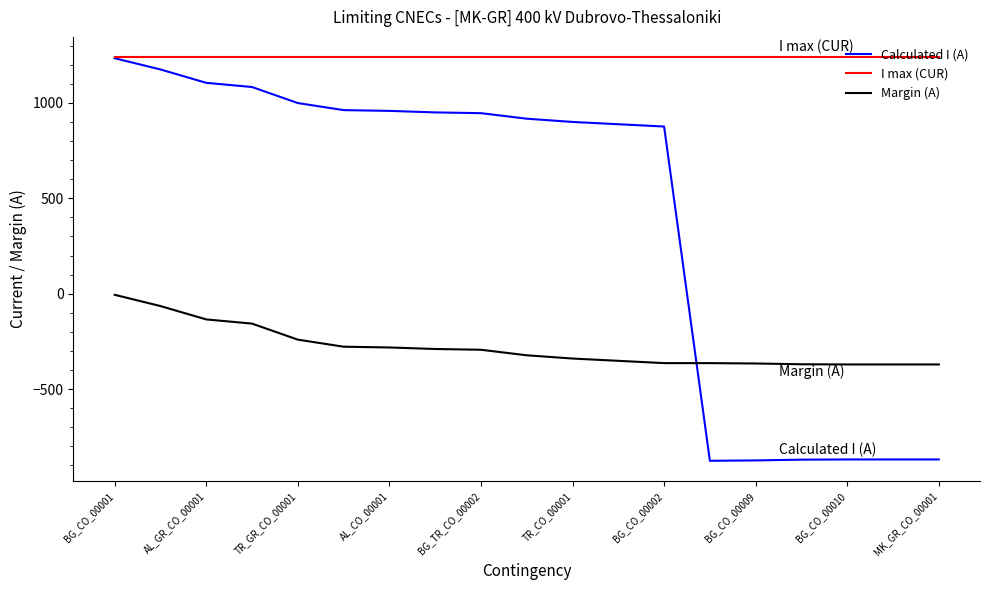

List the series in order of their overall mean, lowest first.

Margin (A), Calculated I (A), I max (CUR)